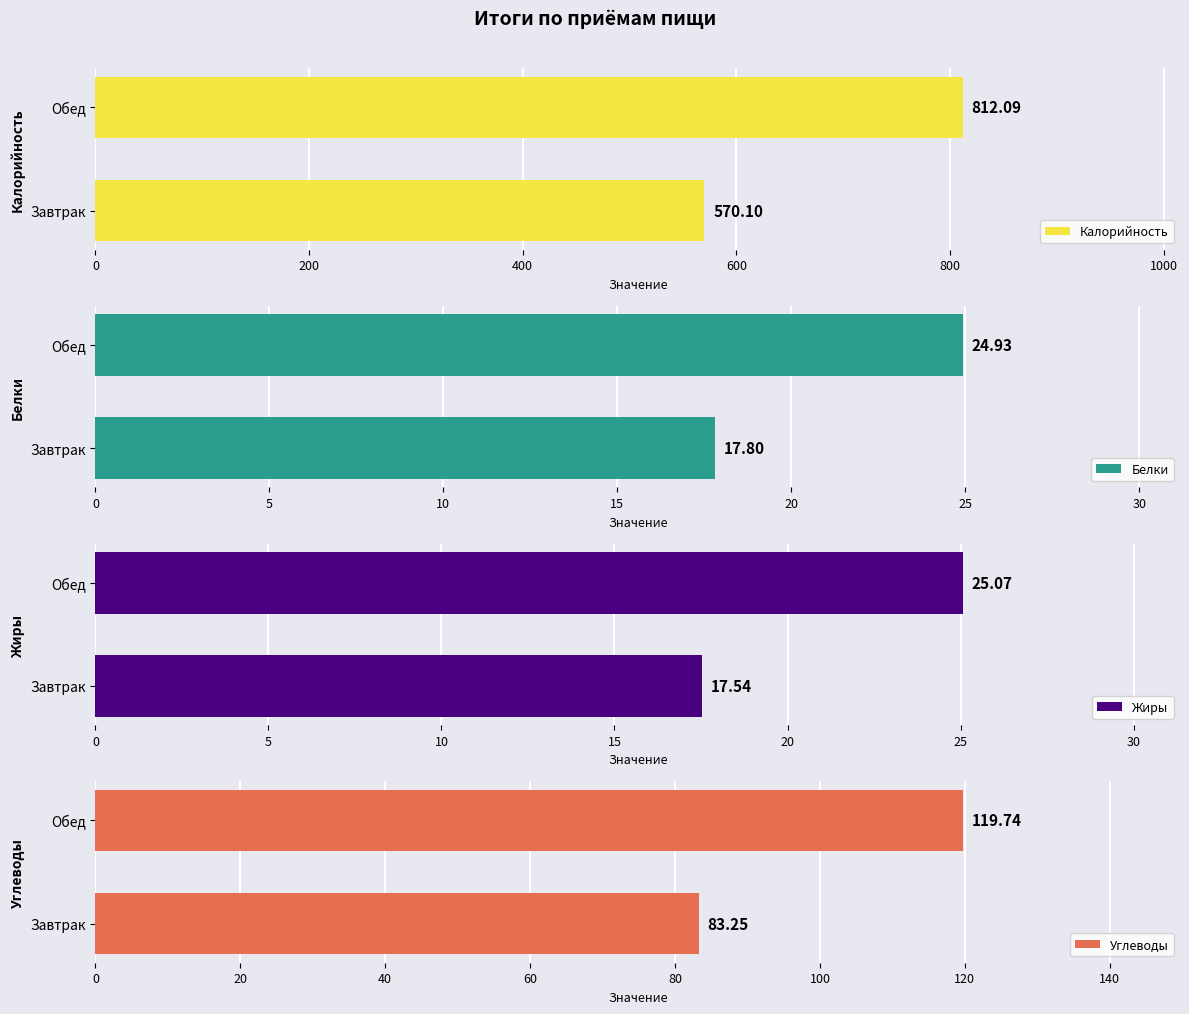

The Калорийность series shows 812.1 at Обед. True or false?

True